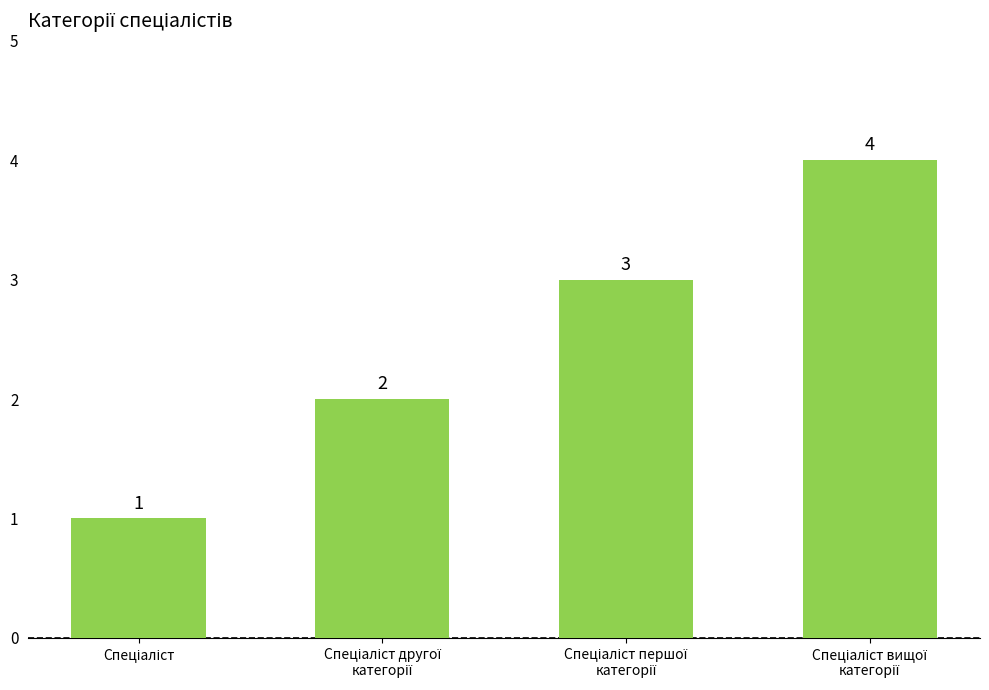

What is the difference between the maximum and minimum values?

3